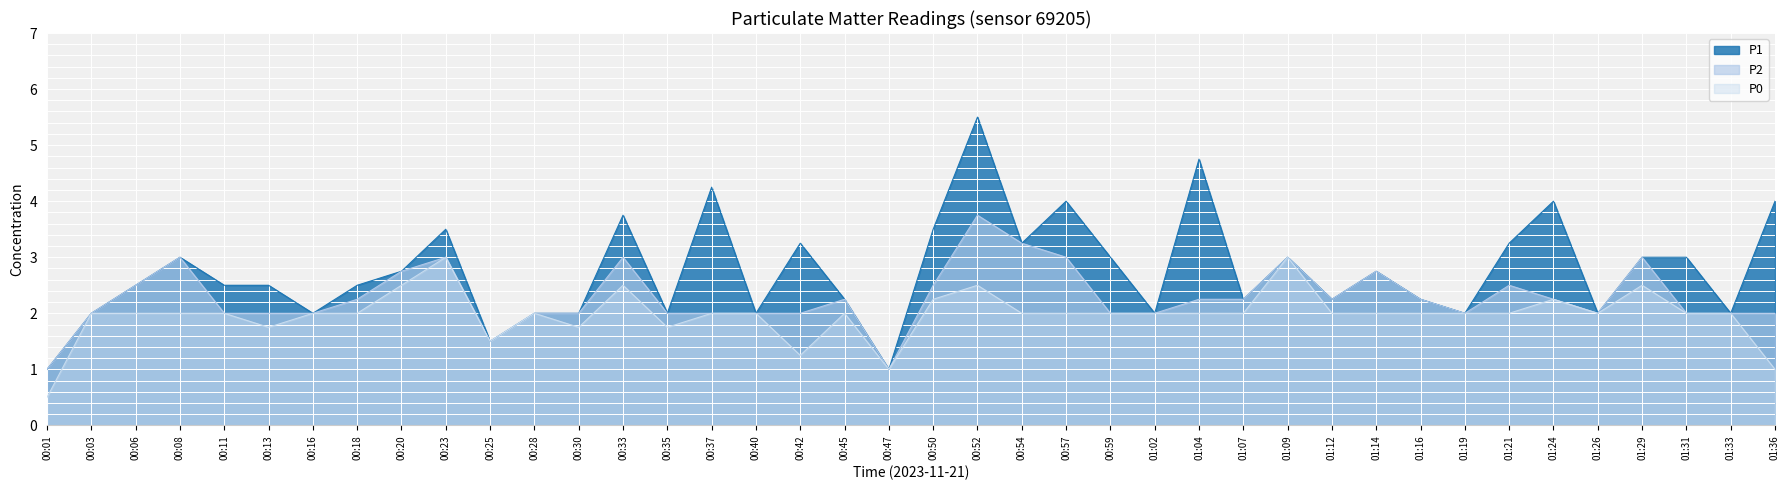

What are all the series names shown in the legend?

P1, P2, P0